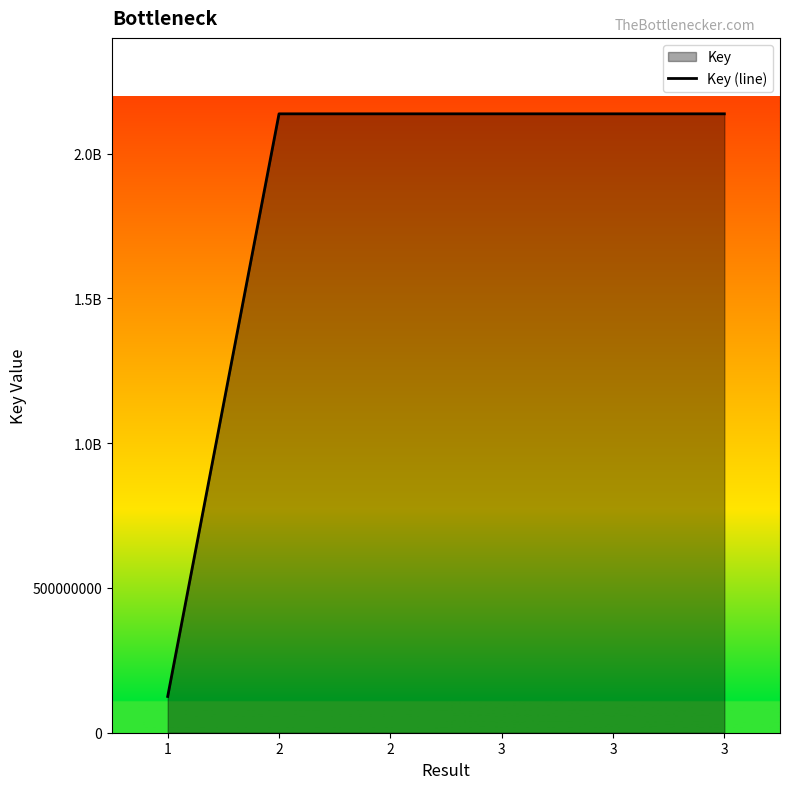

True or false: the data shows 2137711345 at 3.

True